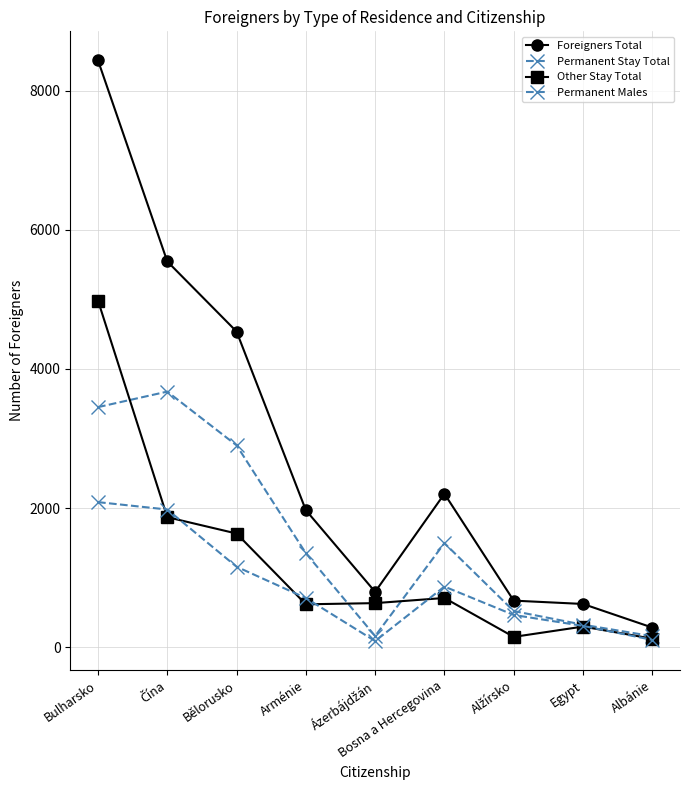

What is the maximum value for Other Stay Total?

4982